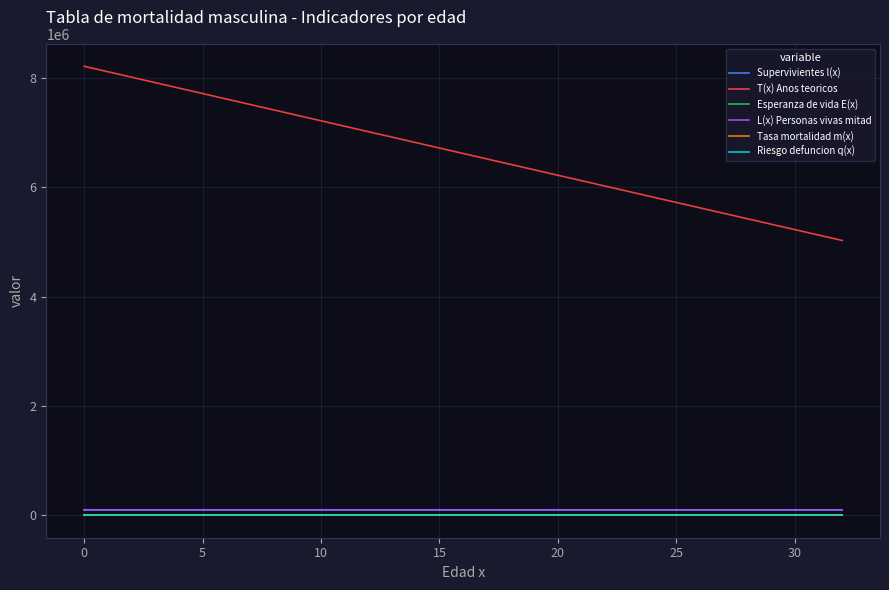

True or false: Supervivientes l(x) and Tasa mortalidad m(x) cross at least once.

False